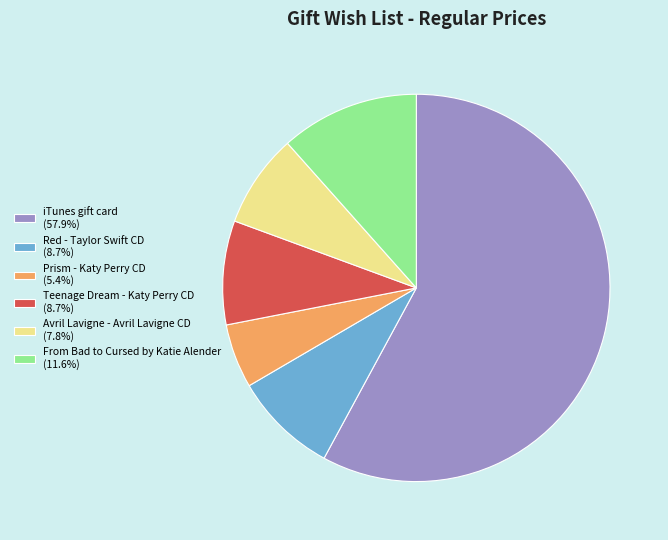

Do Prism - Katy Perry CD (5.4%) and From Bad to Cursed by Katie Alender (11.6%) together represent more than half of the pie?

No